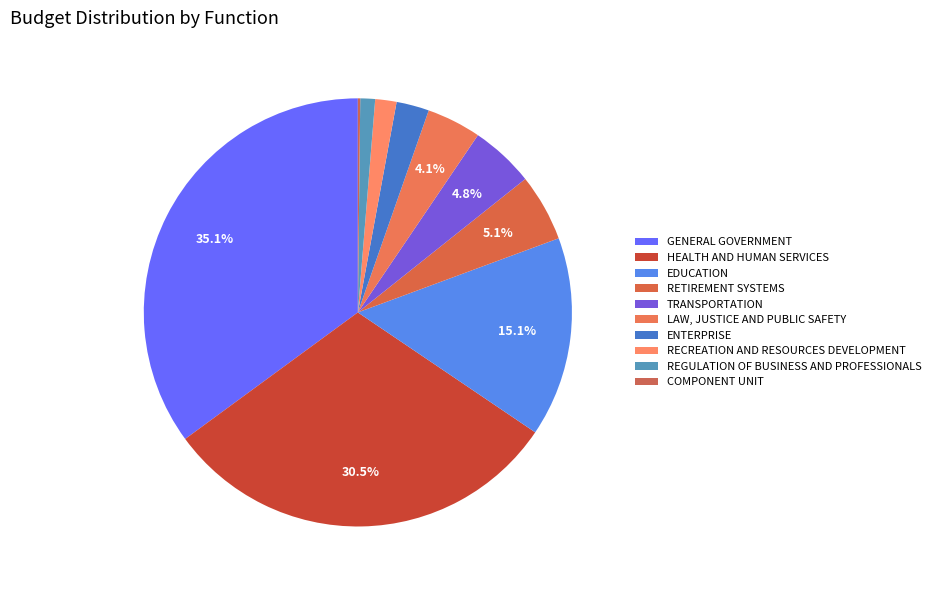

Rank the categories by value from lowest to highest.

COMPONENT UNIT, REGULATION OF BUSINESS AND PROFESSIONALS, RECREATION AND RESOURCES DEVELOPMENT, ENTERPRISE, LAW, JUSTICE AND PUBLIC SAFETY, TRANSPORTATION, RETIREMENT SYSTEMS, EDUCATION, HEALTH AND HUMAN SERVICES, GENERAL GOVERNMENT